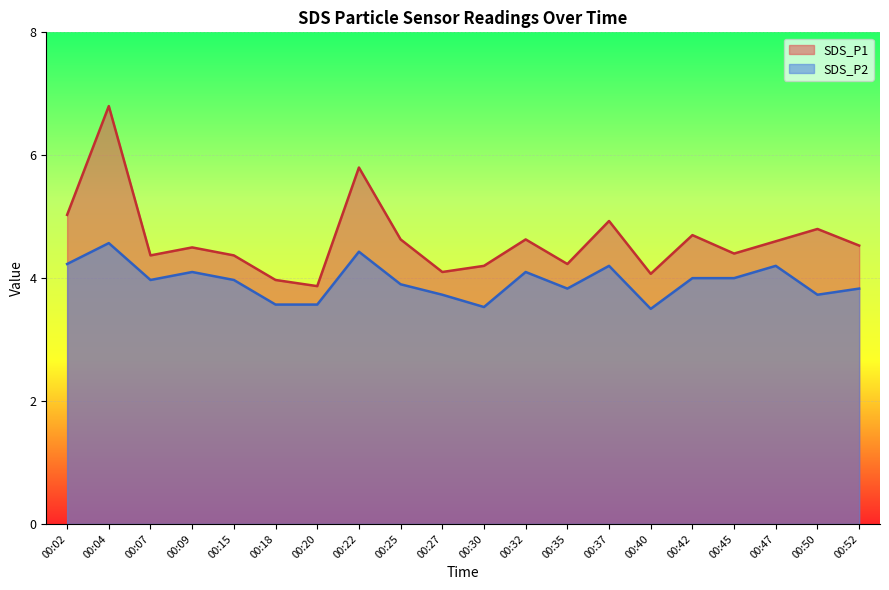

Which series has the widest spread of values?

SDS_P1